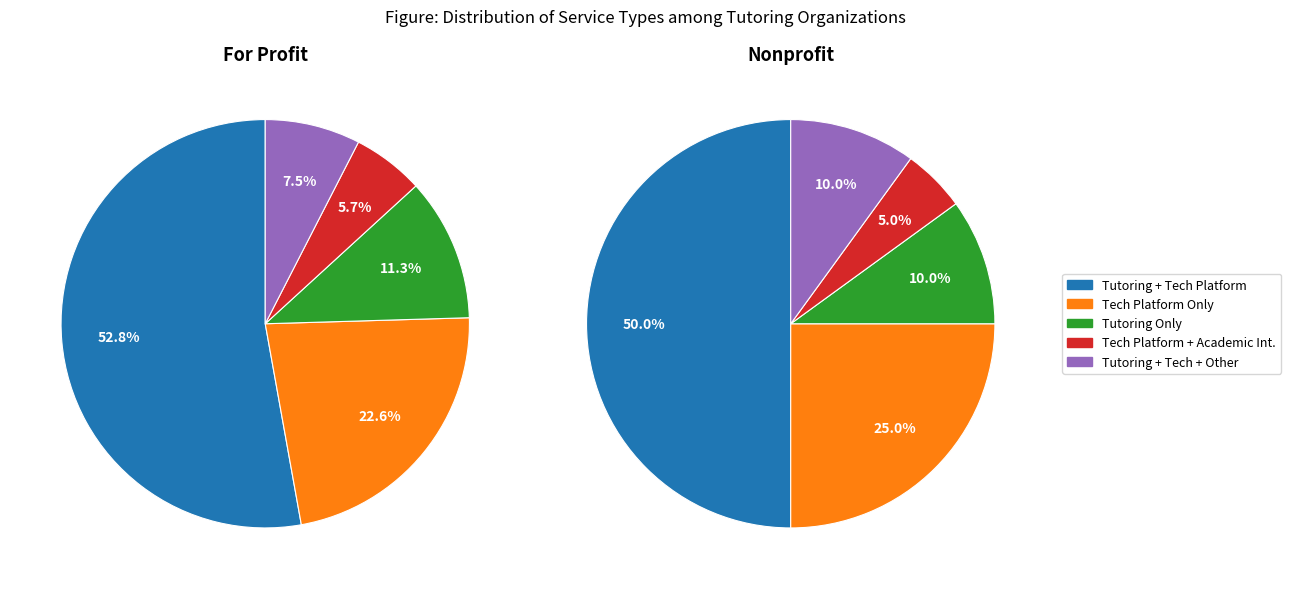

To the nearest percent, what is the average slice percentage?

20%